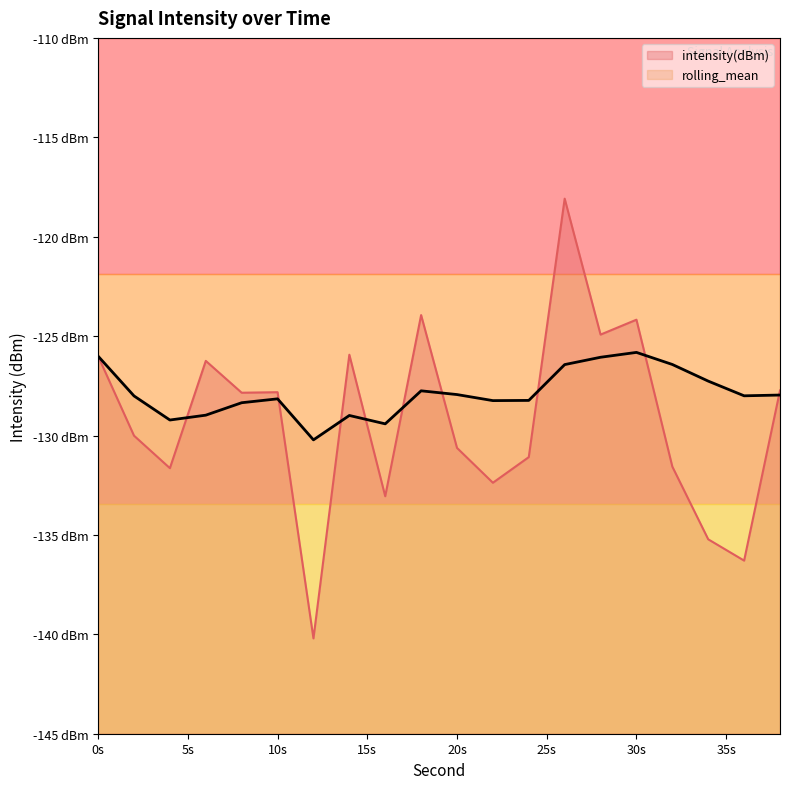

Reading left to right, what are all the values shown in this chart?

intensity(dBm): -126.0	-130.0	-131.6	-126.2	-127.8	-127.8	-140.2	-125.9	-133.1	-123.9	-130.6	-132.4	-131.1	-118.1	-124.9	-124.2	-131.6	-135.2	-136.3	-127.7
rolling_mean: -126.0	-128.0	-129.2	-129.0	-128.4	-128.2	-130.2	-129.0	-129.4	-127.8	-127.9	-128.2	-128.2	-126.4	-126.1	-125.8	-126.4	-127.3	-128.0	-128.0